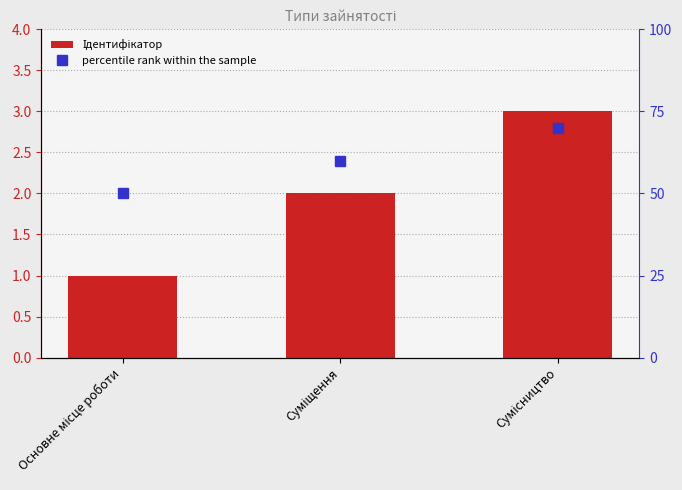

Reading left to right, list all the values displayed in this chart.

Ідентифікатор: 1	2	3
percentile rank within the sample: 50	60	70